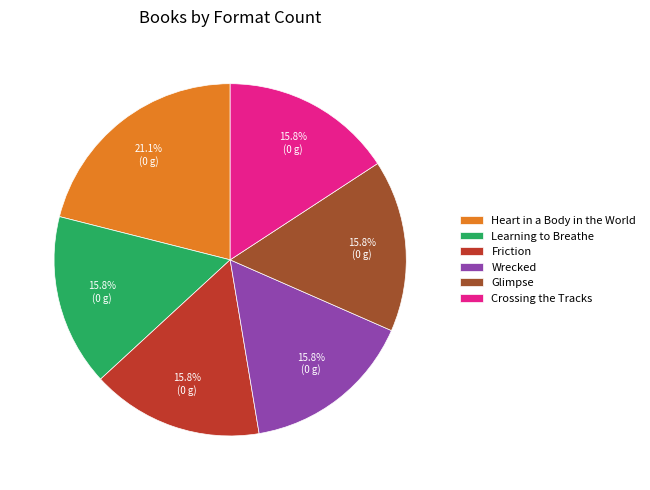

Which category has the biggest portion of the pie?

Heart in a Body in the World